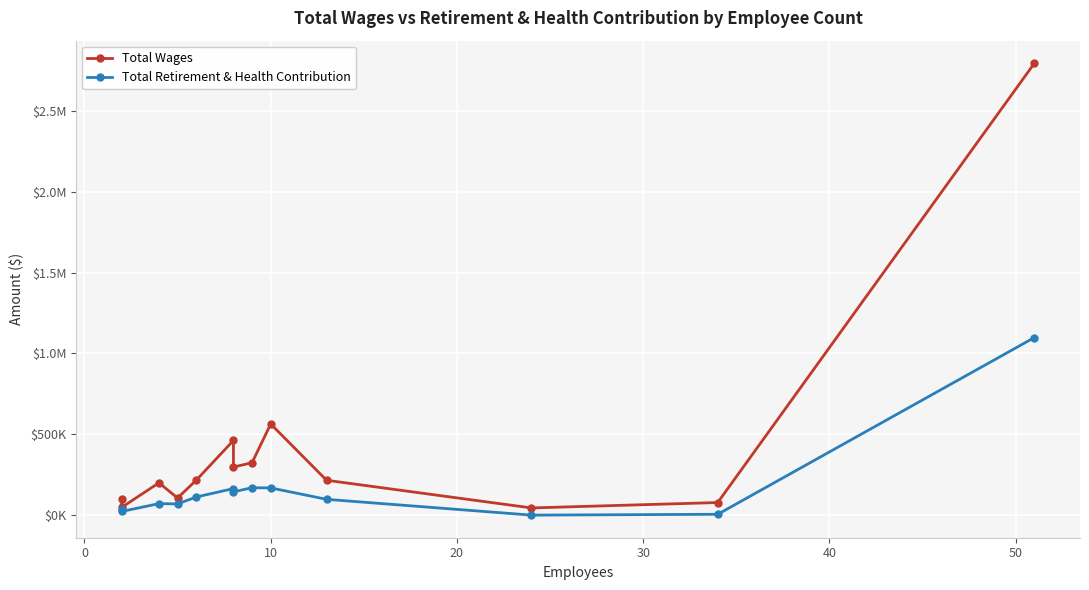

Is this an area chart (filled region under the line)?

No